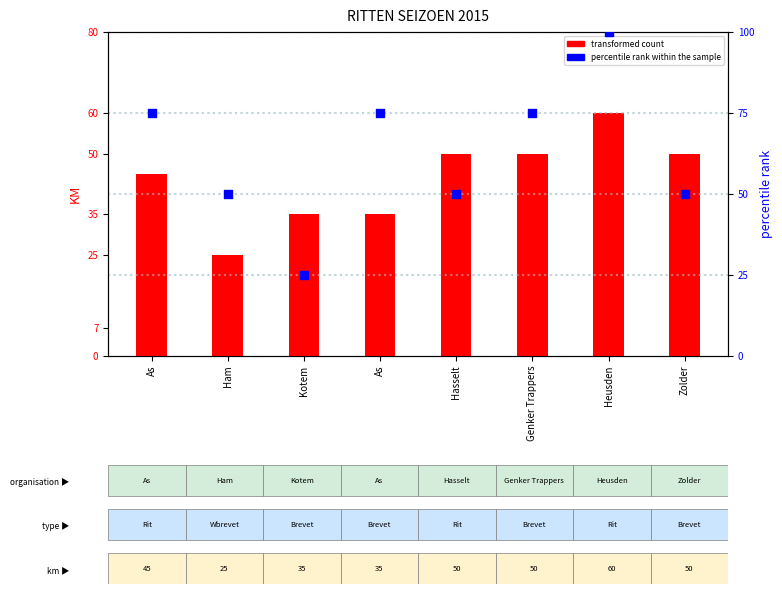

What are all the series names shown in the legend?

transformed count, percentile rank within the sample